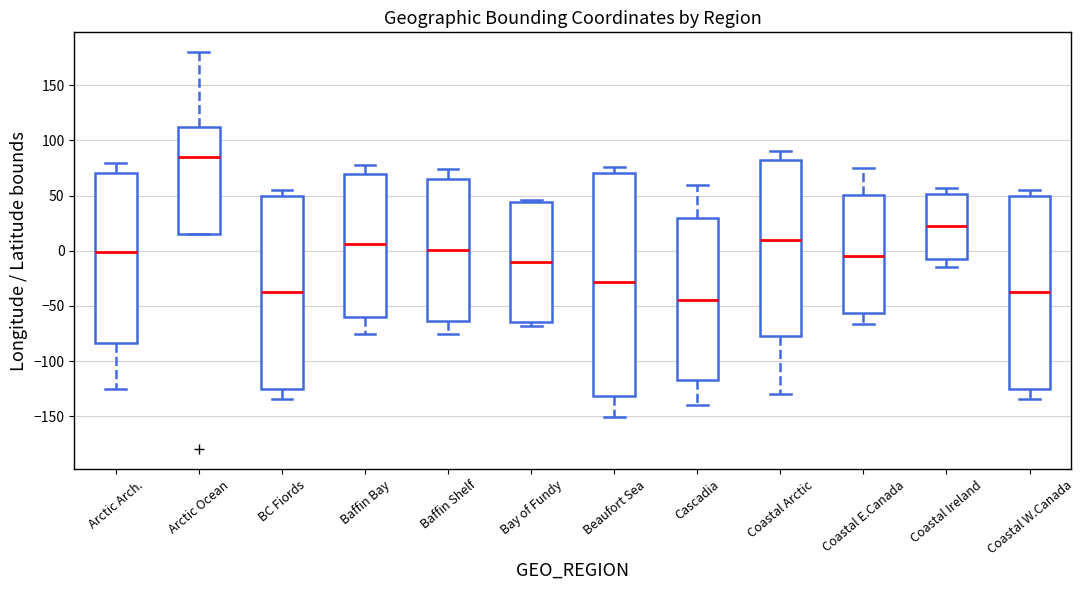

Where does the median line of the box for Coastal Arctic sit on the y-axis? The values are not printed on the chart, so give them approximately, as read against the axis.

10